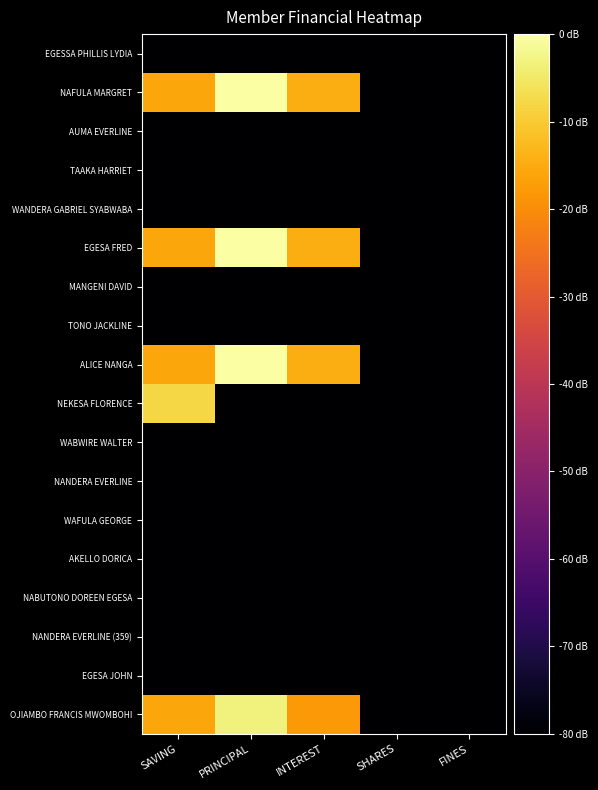

Reading right to left, what are all the values shown in this chart?

EGESSA PHILLIS LYDIA: FINES=0.0	SHARES=0.0	INTEREST=0.0	PRINCIPAL=0.0	SAVING=0.0
NAFULA MARGRET: FINES=0.0	SHARES=0.0	INTEREST=3.4	PRINCIPAL=4.1	SAVING=3.3
AUMA EVERLINE: FINES=0.0	SHARES=0.0	INTEREST=0.0	PRINCIPAL=0.0	SAVING=0.0
TAAKA HARRIET: FINES=0.0	SHARES=0.0	INTEREST=0.0	PRINCIPAL=0.0	SAVING=0.0
WANDERA GABRIEL SYABWABA: FINES=0.0	SHARES=0.0	INTEREST=0.0	PRINCIPAL=0.0	SAVING=0.0
EGESA FRED: FINES=0.0	SHARES=0.0	INTEREST=3.4	PRINCIPAL=4.1	SAVING=3.3
MANGENI DAVID: FINES=0.0	SHARES=0.0	INTEREST=0.0	PRINCIPAL=0.0	SAVING=0.0
TONO JACKLINE: FINES=0.0	SHARES=0.0	INTEREST=0.0	PRINCIPAL=0.0	SAVING=0.0
ALICE NANGA: FINES=0.0	SHARES=0.0	INTEREST=3.4	PRINCIPAL=4.1	SAVING=3.3
NEKESA FLORENCE: FINES=0.0	SHARES=0.0	INTEREST=0.0	PRINCIPAL=0.0	SAVING=3.7
WABWIRE WALTER: FINES=0.0	SHARES=0.0	INTEREST=0.0	PRINCIPAL=0.0	SAVING=0.0
NANDERA EVERLINE: FINES=0.0	SHARES=0.0	INTEREST=0.0	PRINCIPAL=0.0	SAVING=0.0
WAFULA GEORGE: FINES=0.0	SHARES=0.0	INTEREST=0.0	PRINCIPAL=0.0	SAVING=0.0
AKELLO DORICA: FINES=0.0	SHARES=0.0	INTEREST=0.0	PRINCIPAL=0.0	SAVING=0.0
NABUTONO DOREEN EGESA: FINES=0.0	SHARES=0.0	INTEREST=0.0	PRINCIPAL=0.0	SAVING=0.0
NANDERA EVERLINE (359): FINES=0.0	SHARES=0.0	INTEREST=0.0	PRINCIPAL=0.0	SAVING=0.0
EGESA JOHN: FINES=0.0	SHARES=0.0	INTEREST=0.0	PRINCIPAL=0.0	SAVING=0.0
OJIAMBO FRANCIS MWOMBOHI: FINES=0.0	SHARES=0.0	INTEREST=3.2	PRINCIPAL=3.9	SAVING=3.3